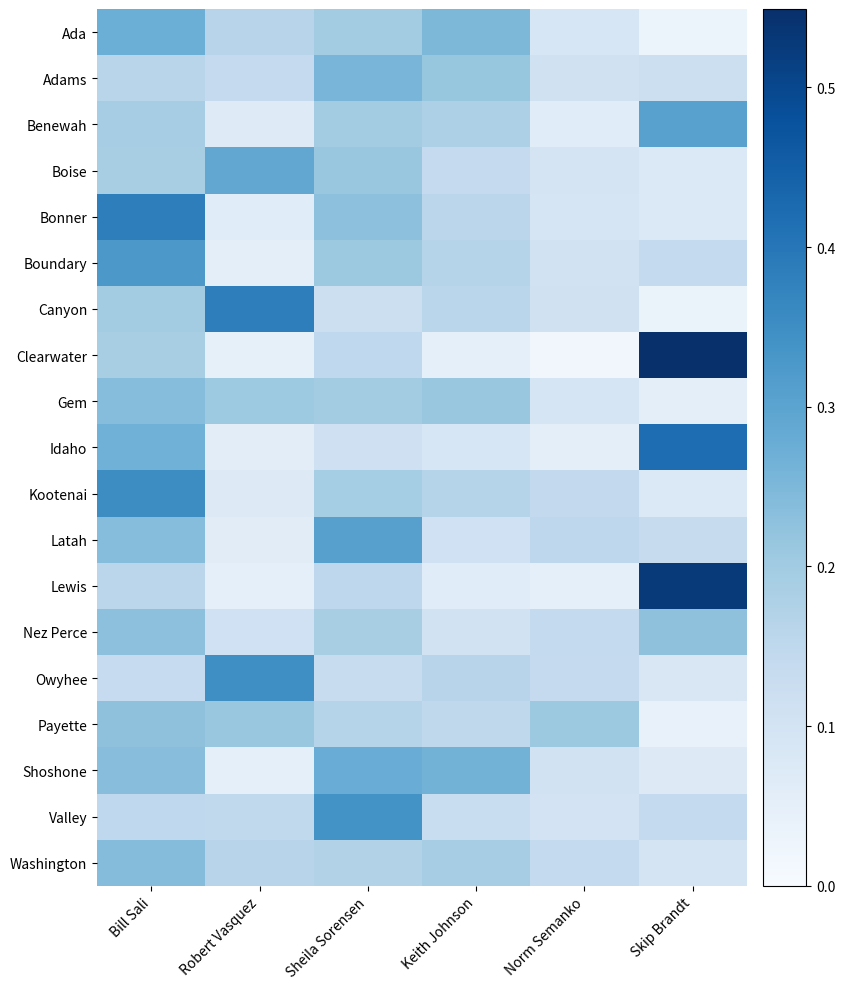

What is the spread (max minus min) of values at Norm Semanko?

0.2